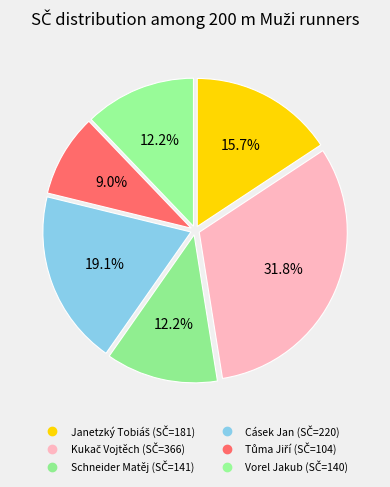

How many slices are in this pie chart?

6